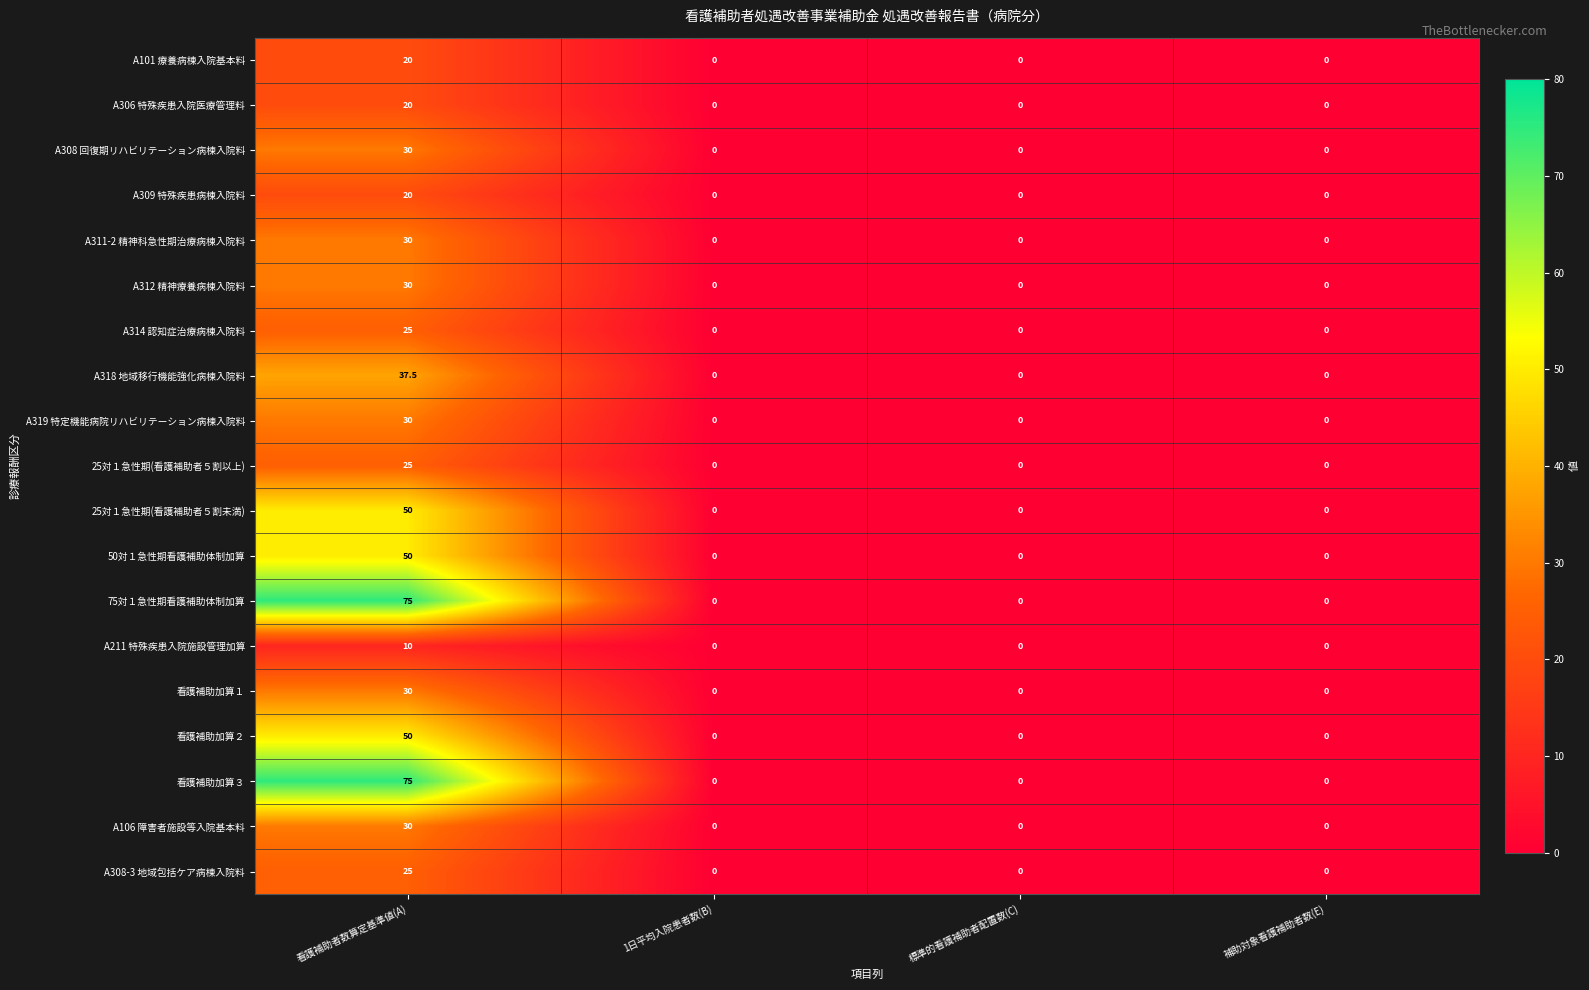

What is the sum of the A308 回復期リハビリテーション病棟入院料 values at 1日平均入院患者数(B) and 看護補助者数算定基準値(A)?

30.0